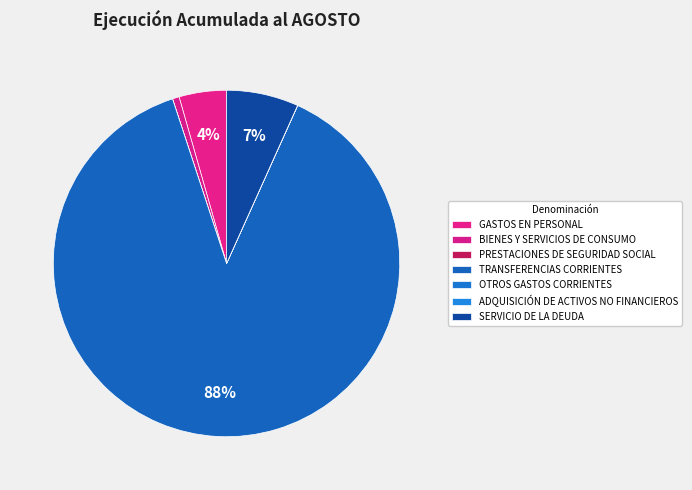

Which slice is the largest?

TRANSFERENCIAS CORRIENTES